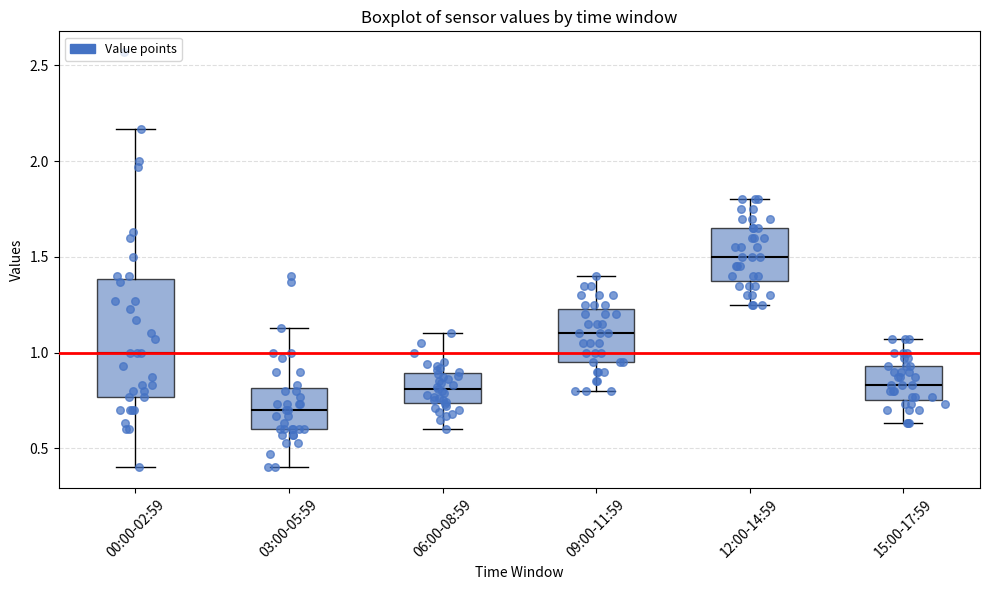

Which box has the lowest median line?

03:00-05:59